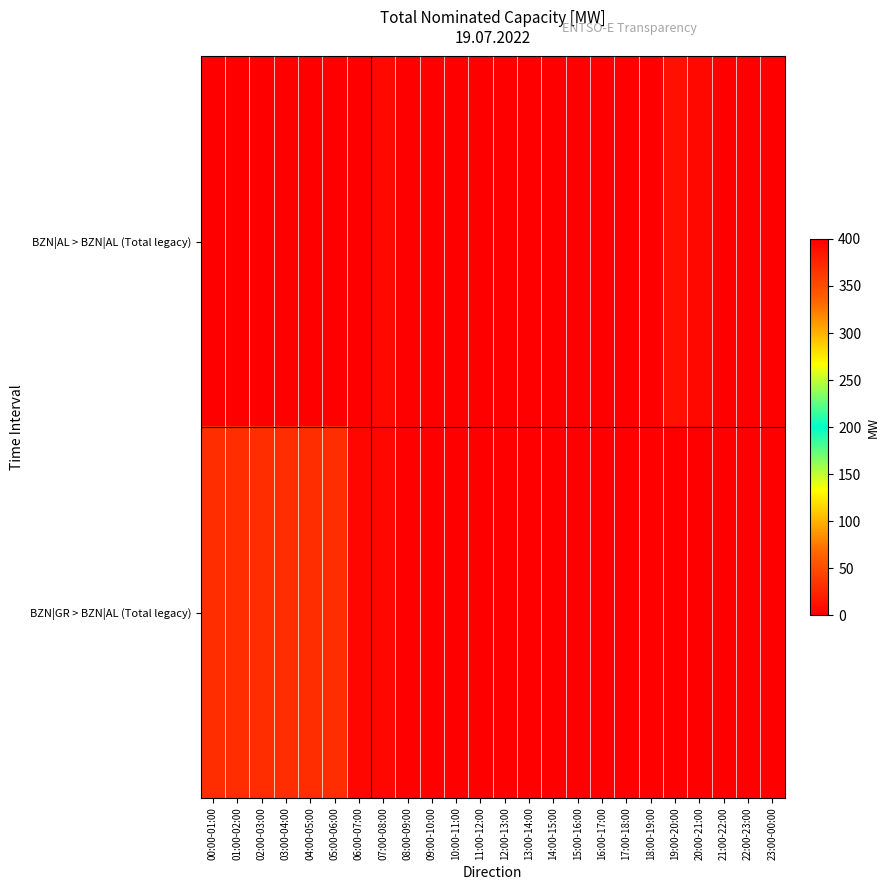

What is the total value across all series at 18:00-19:00?

400